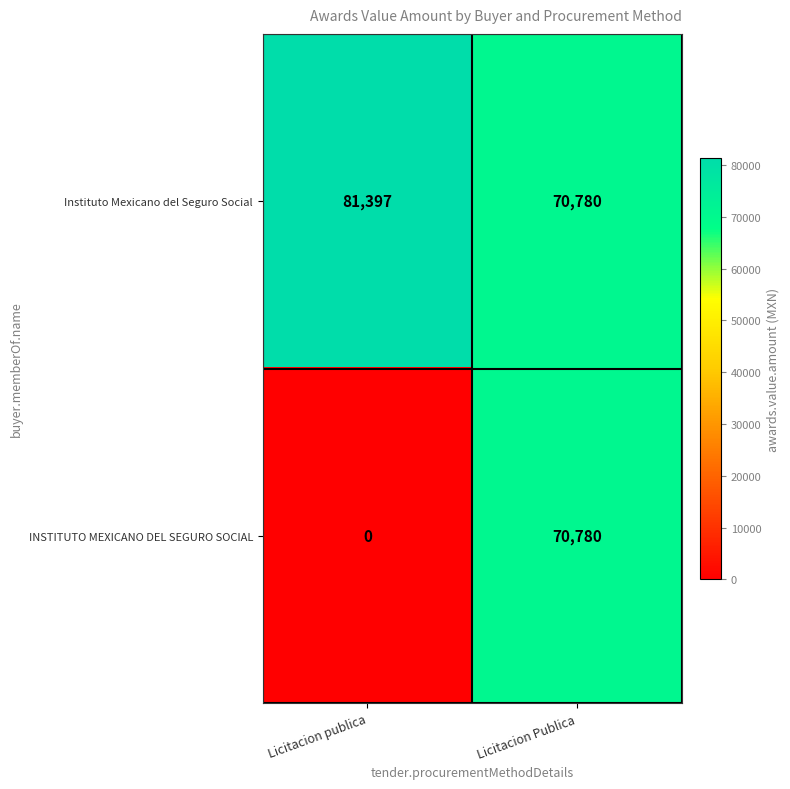

At which label does INSTITUTO MEXICANO DEL SEGURO SOCIAL reach its peak?

Licitacion Publica